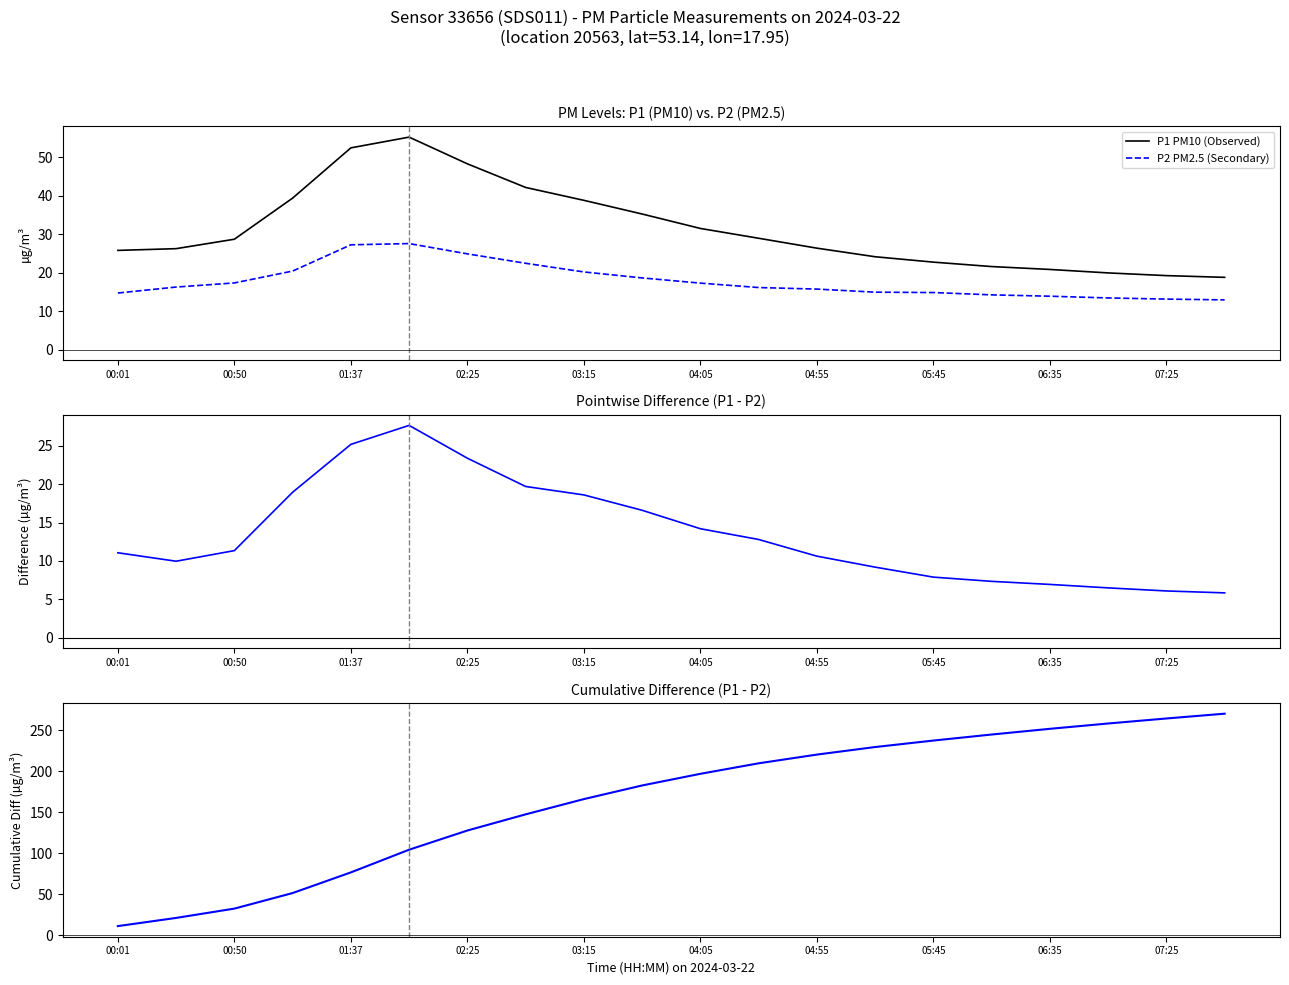

True or false: P1 PM10 (Observed) has more than 0 interior local peaks.

True